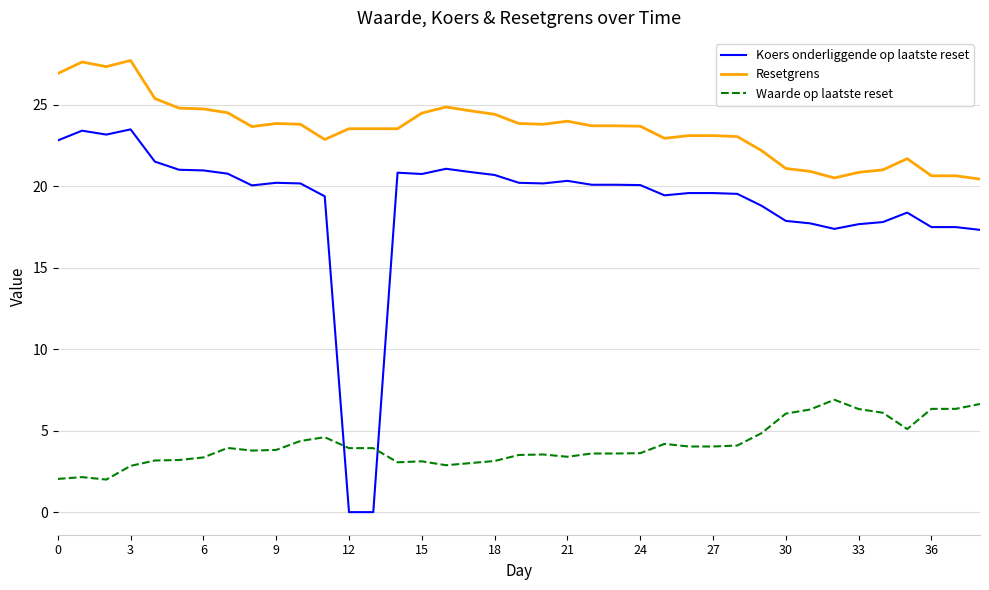

List the series in order of their overall mean, lowest first.

Waarde op laatste reset, Koers onderliggende op laatste reset, Resetgrens